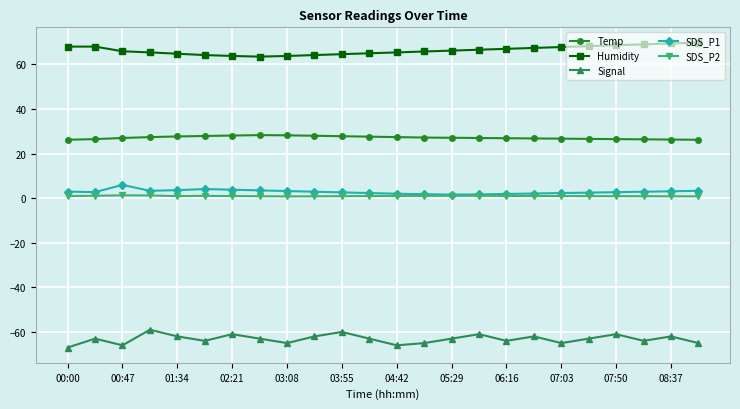

Is this an area chart (filled region under the line)?

No